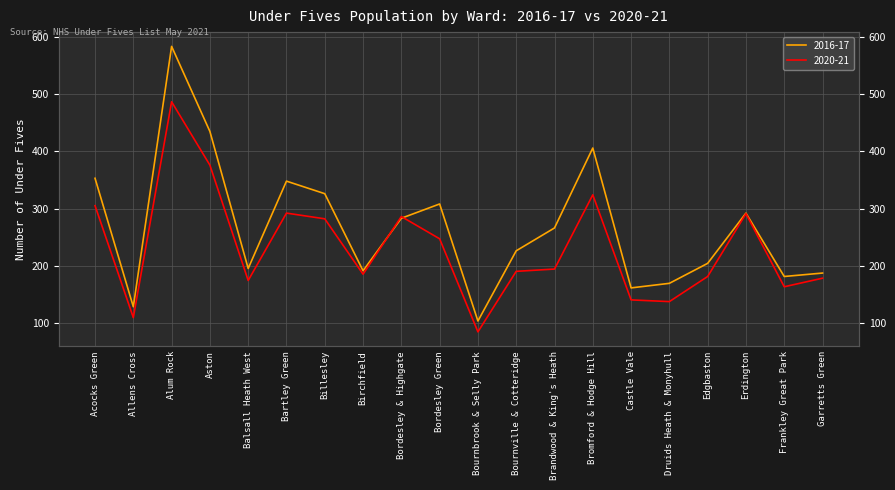

Which has a higher value, Erdington or Bordesley & Highgate?

Erdington